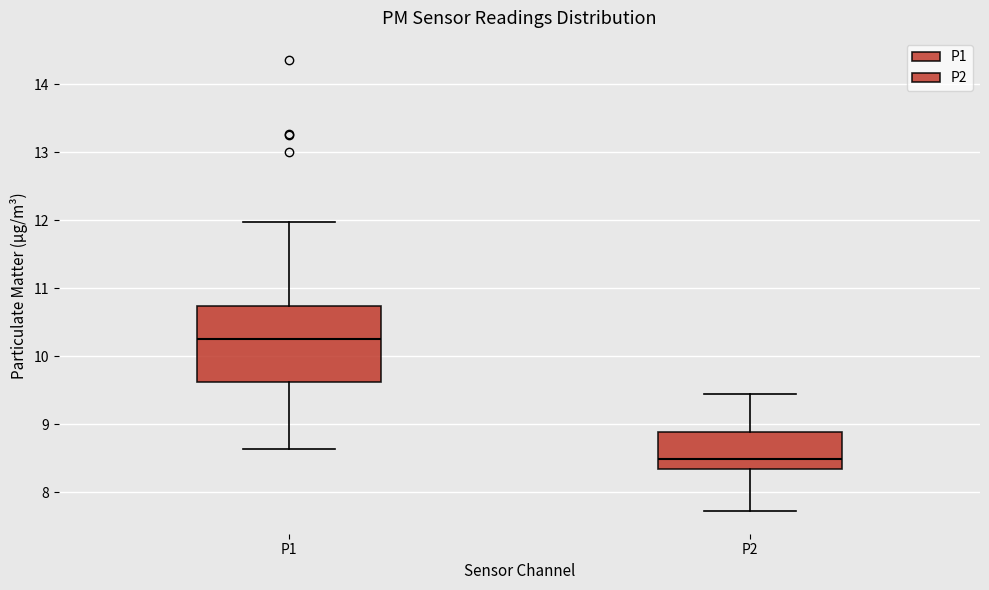

Reading left to right, read every box against the y-axis: the position of its median line, the range the box covers, and the ends of its whiskers. The values are not printed on the chart, so give them approximately, as read against the axis.

P1: median 10.3, box 9.6 to 10.7, whiskers 8.6 to 12.0
P2: median 8.5, box 8.3 to 8.9, whiskers 7.7 to 9.5